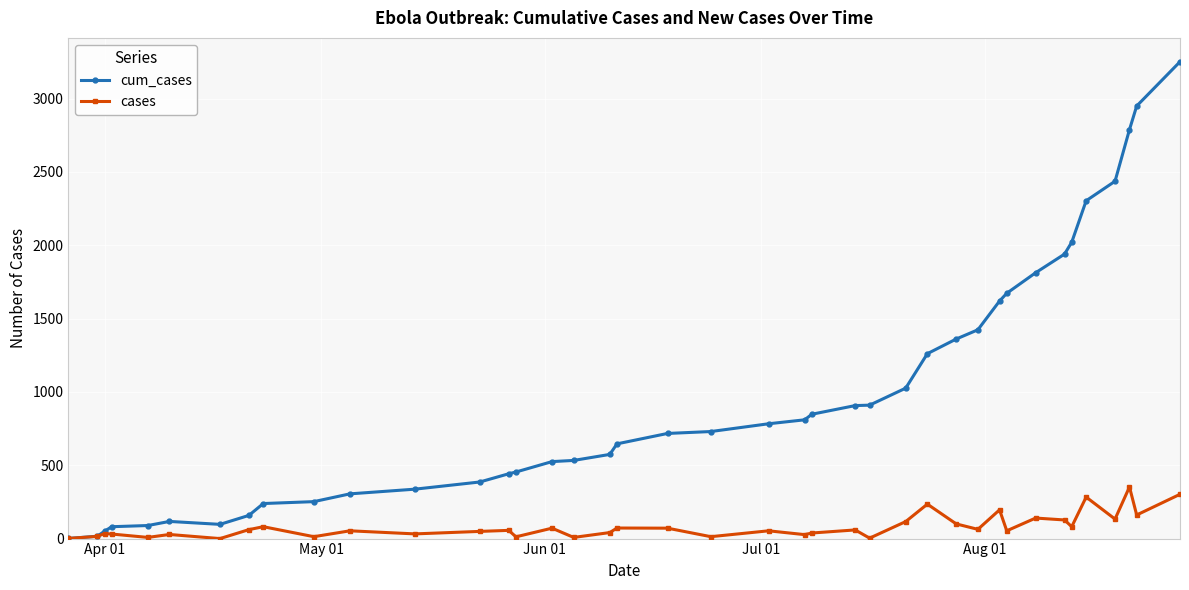

What is the highest value of the cases series?

352